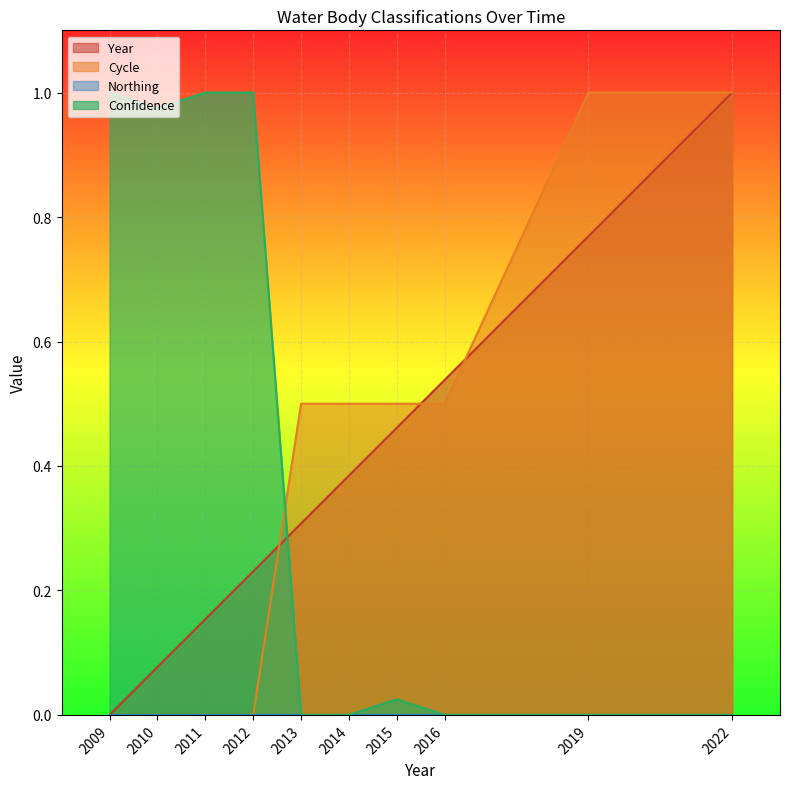

What is the greatest value displayed?

1.0